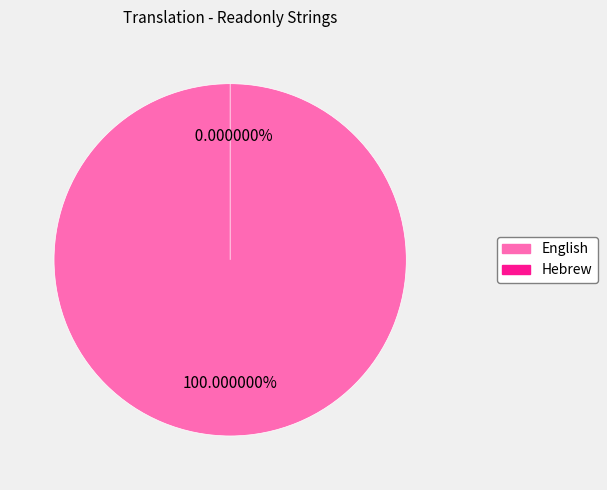

Is the sum of Hebrew and English greater than half?

Yes